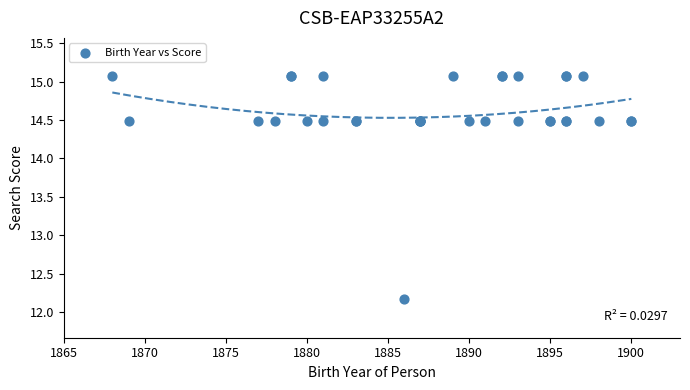

What Y value in the scatter plot is closest to 13?

12.2